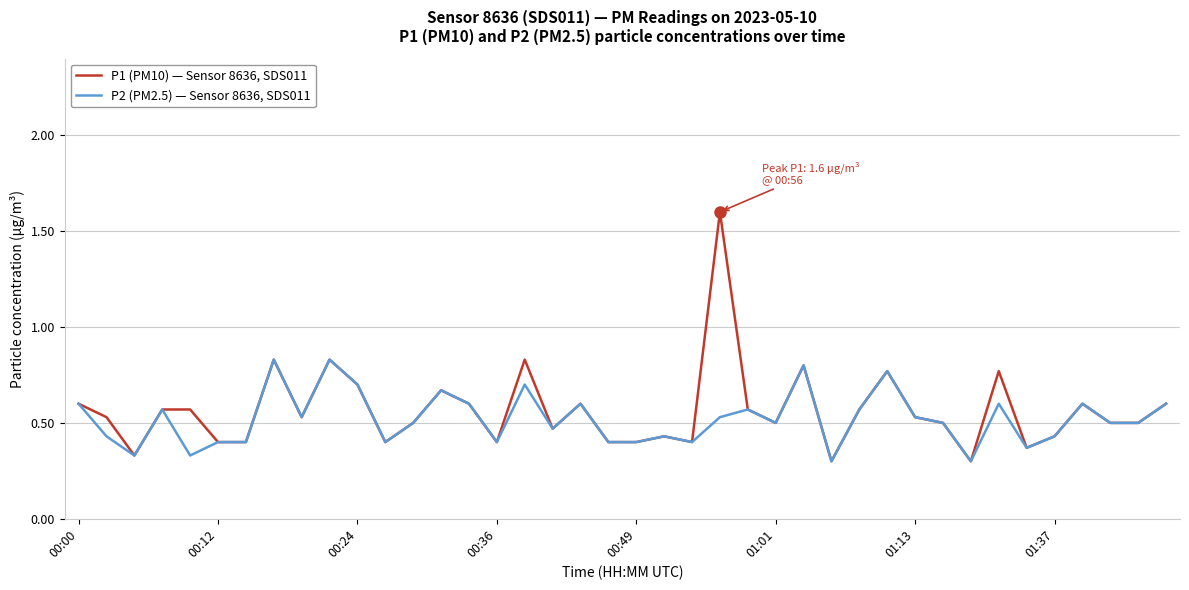

What is the greatest value displayed?

1.6